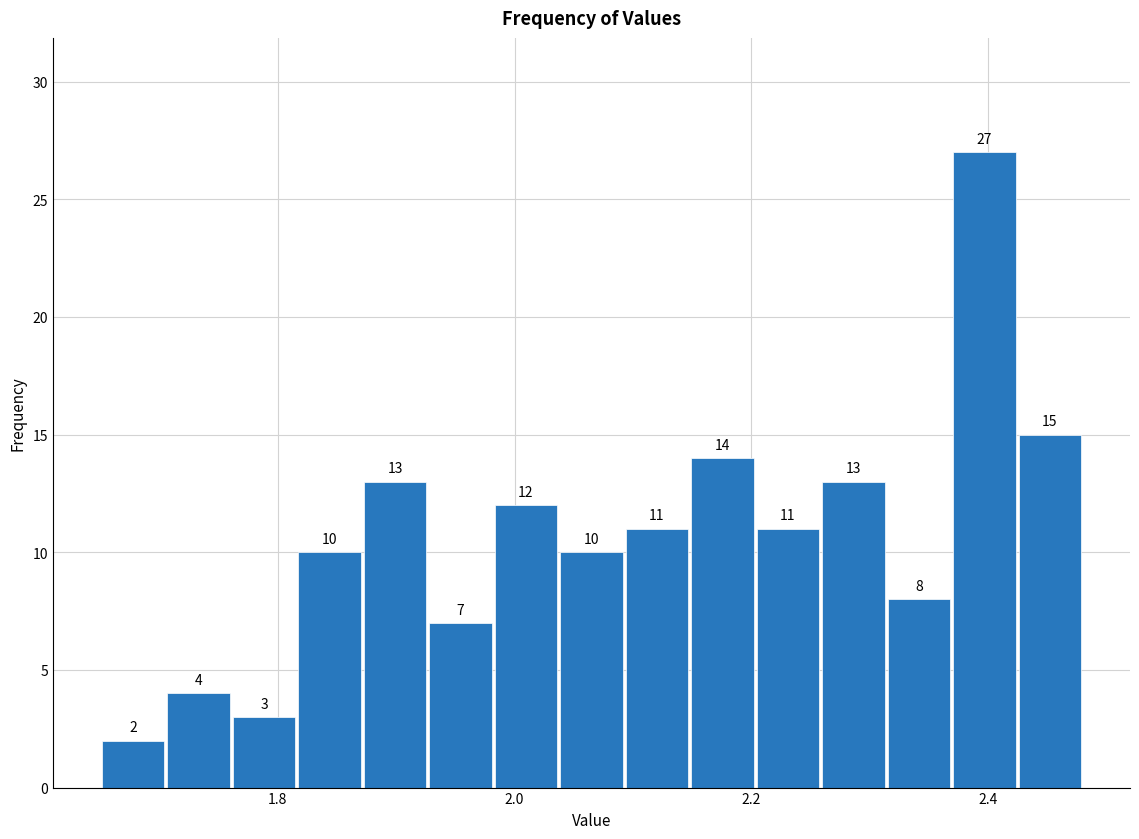

Around what value on the x-axis is the tallest bar? Give the approximate position of its centre, as read against the axis.

2.40